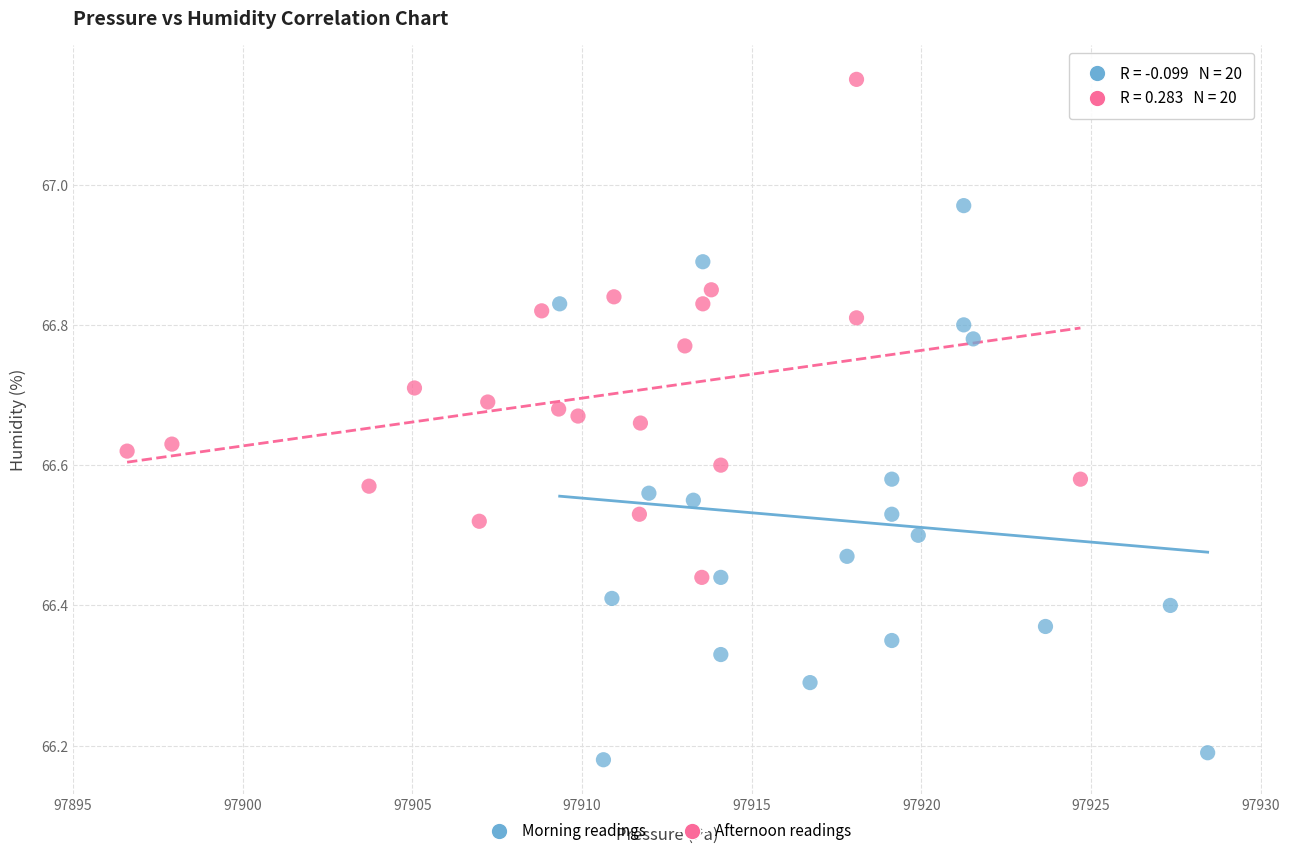

Which series reaches the minimum Y coordinate?

Morning readings